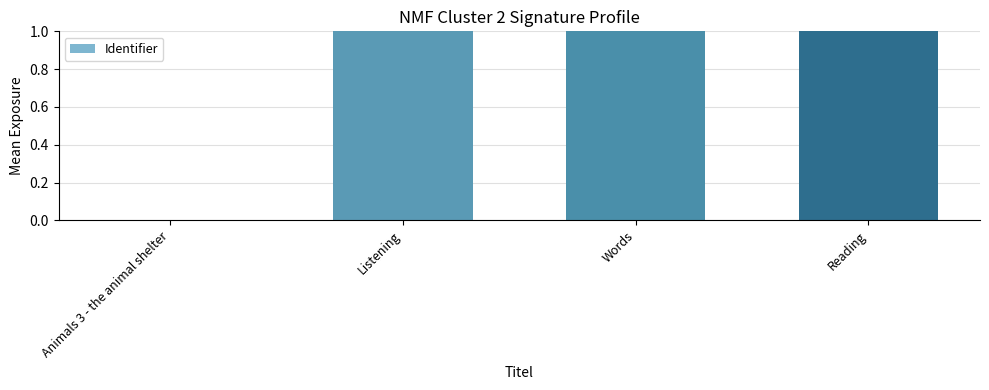

What is the greatest value displayed?

1.0